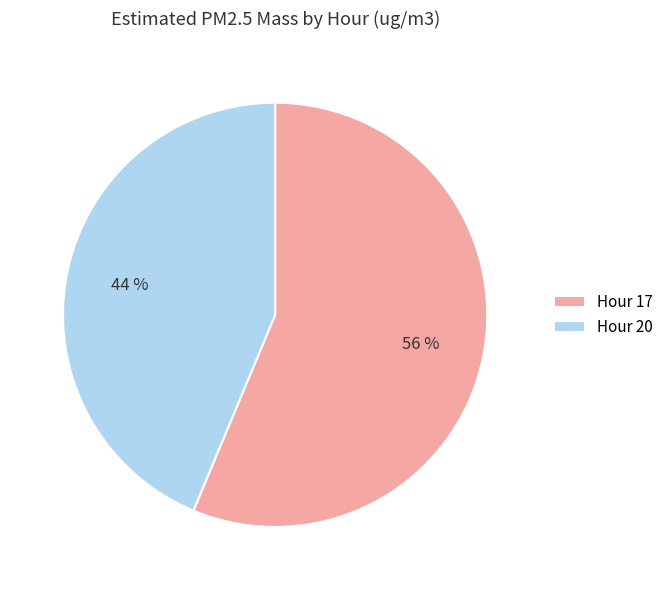

What percentage is the Hour 20 slice, to the nearest percent?

44%